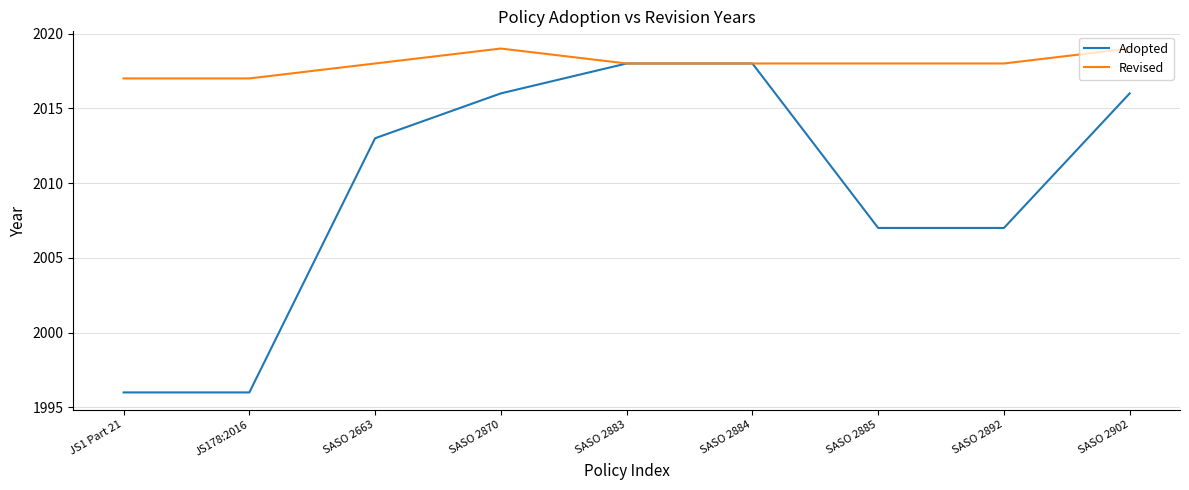

What is the total value across all series at SASO 2870?

4035